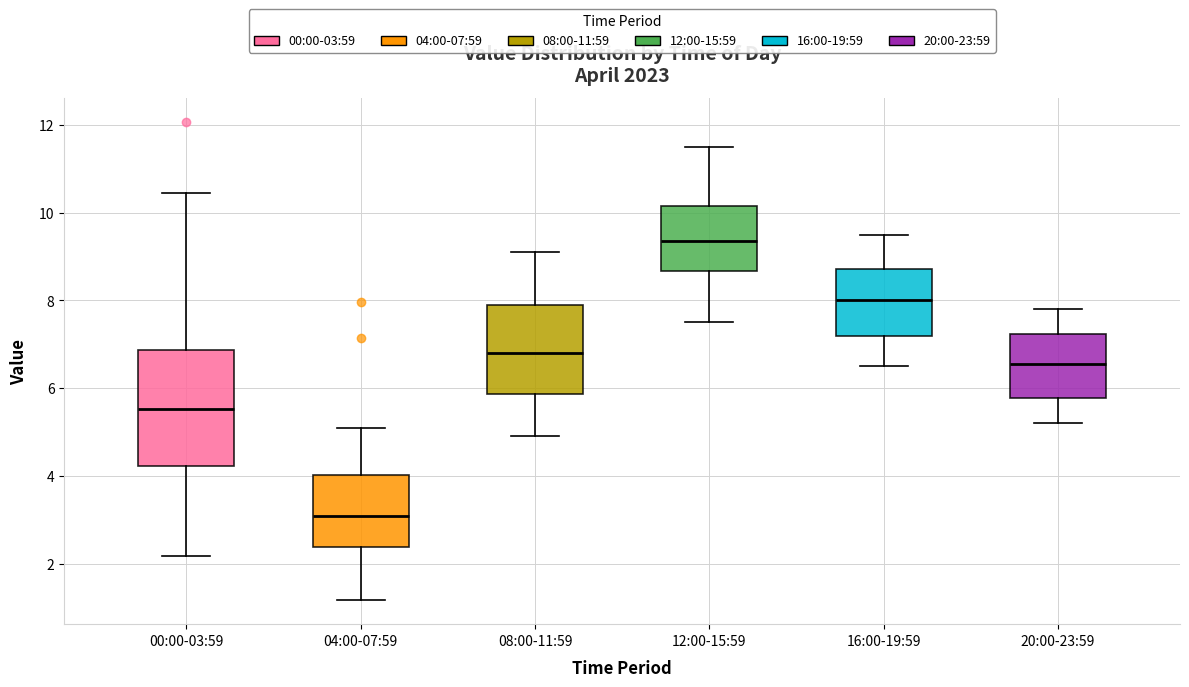

Reading left to right, transcribe this box plot: for each box, give where its median line is, the range the box spans, and where its two whiskers end, as read against the y-axis. The values are not printed on the chart, so give them approximately, as read against the axis.

00:00-03:59: median 5.6, box 4.2 to 6.8, whiskers 2.2 to 10.4
04:00-07:59: median 3.0, box 2.4 to 4.0, whiskers 1.2 to 5.2
08:00-11:59: median 6.8, box 5.8 to 8.0, whiskers 5.0 to 9.2
12:00-15:59: median 9.4, box 8.6 to 10.2, whiskers 7.6 to 11.6
16:00-19:59: median 8.0, box 7.2 to 8.8, whiskers 6.6 to 9.6
20:00-23:59: median 6.6, box 5.8 to 7.2, whiskers 5.2 to 7.8